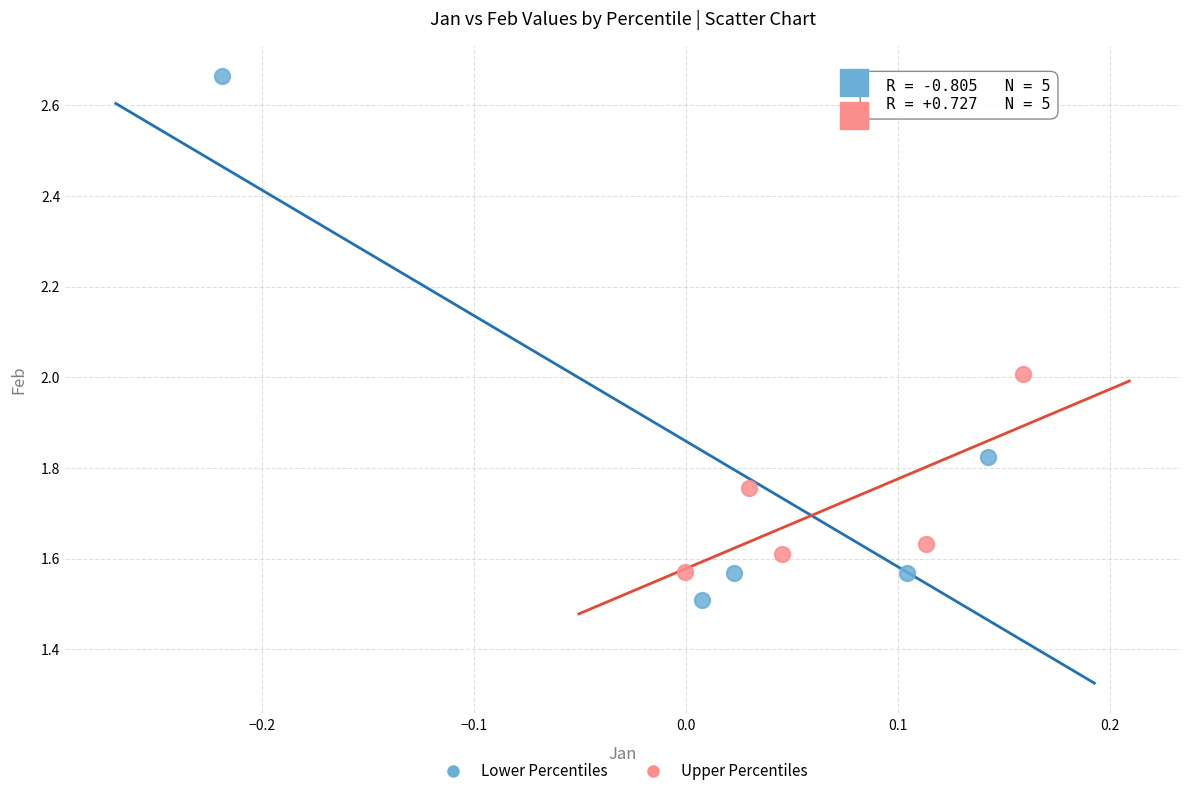

Which series contains the highest Y value?

Lower Percentiles